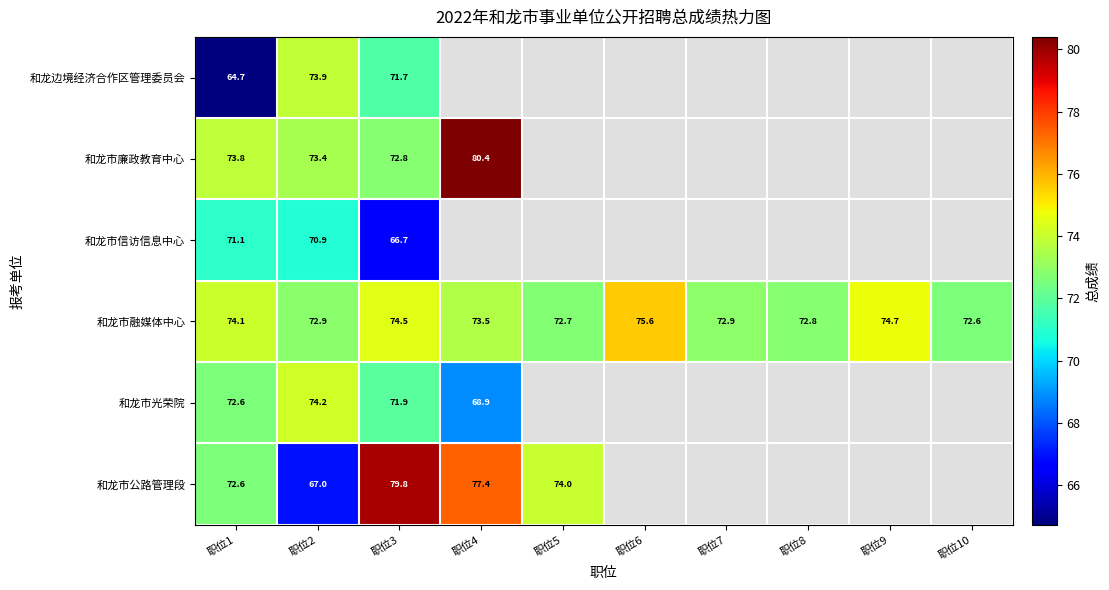

Which has a higher value, 职位8 or 职位7?

职位7